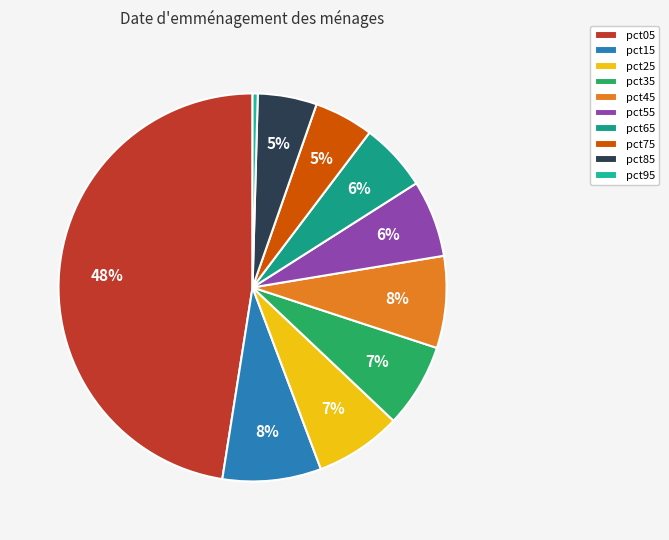

Is pct95 the majority of the pie?

No